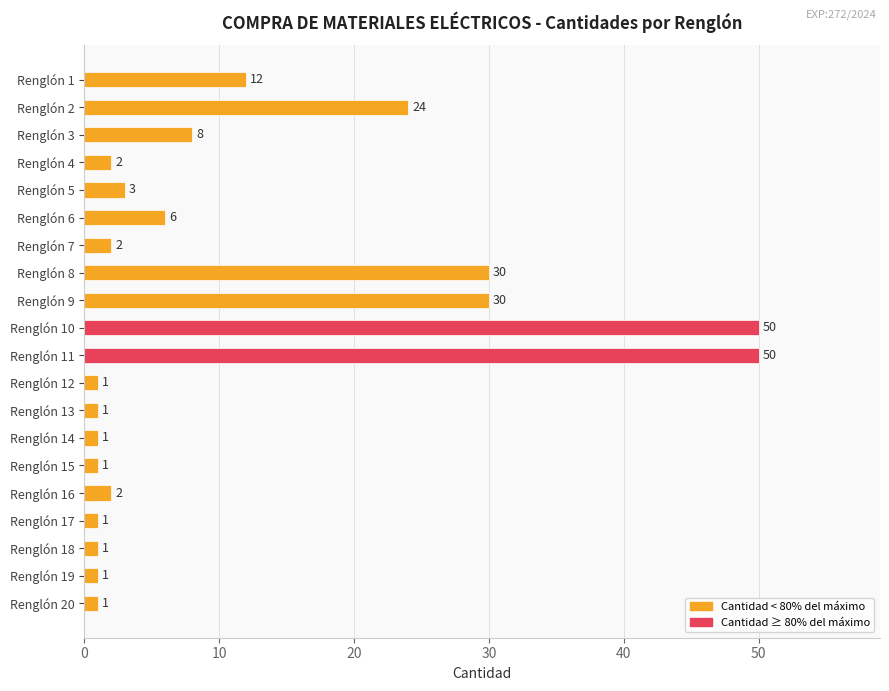

What is the change in value from Renglón 10 to Renglón 17?

-49